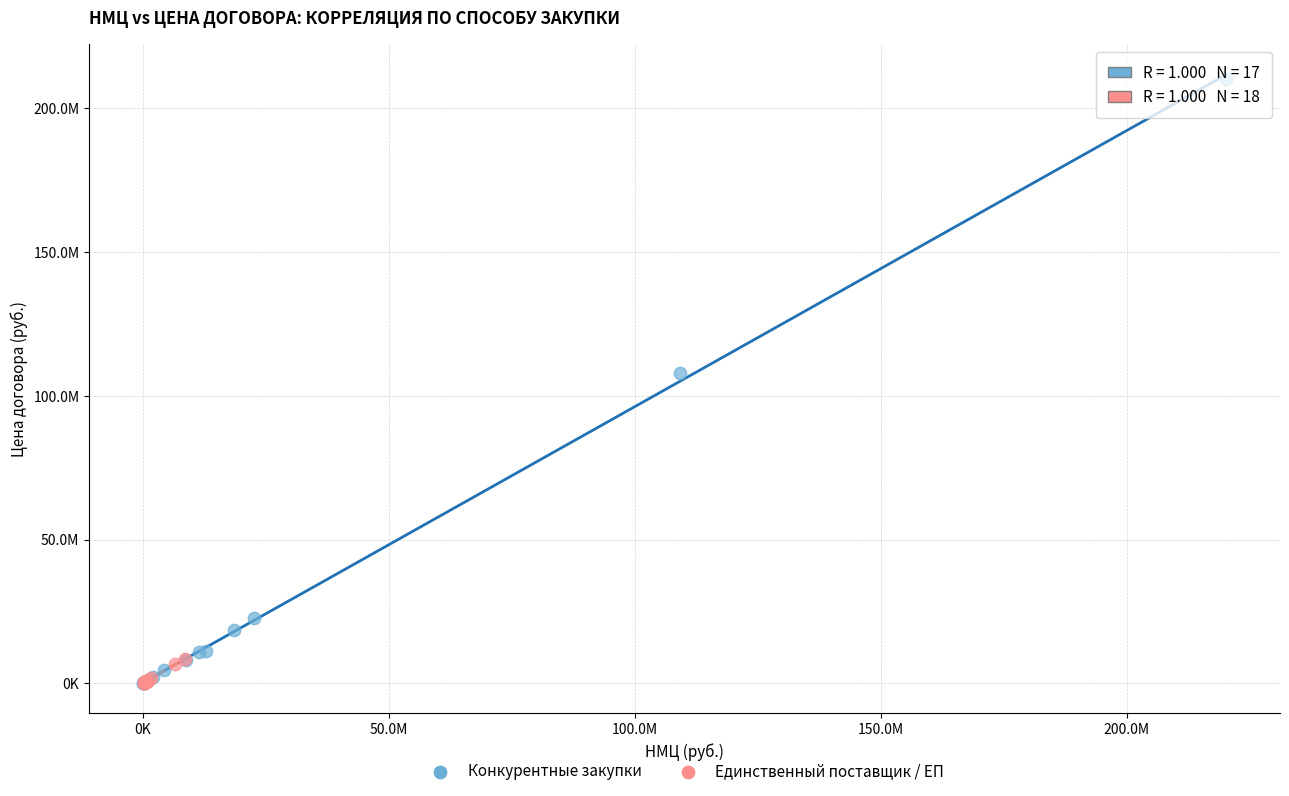

What are all the series names shown in the legend?

Конкурентные закупки, Единственный поставщик / ЕП